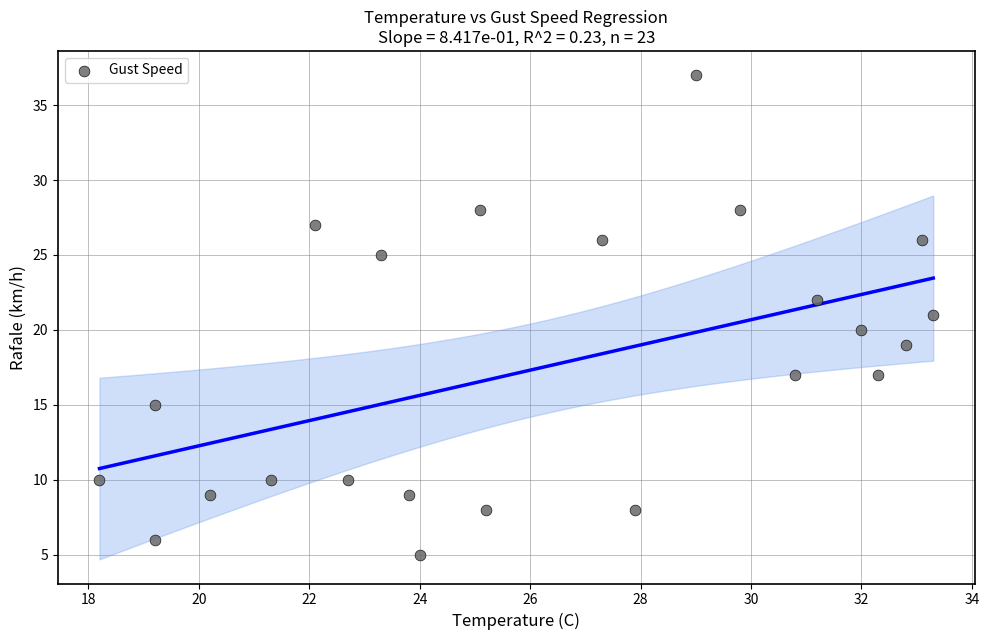

What is the range of Y values (max minus min)?

32